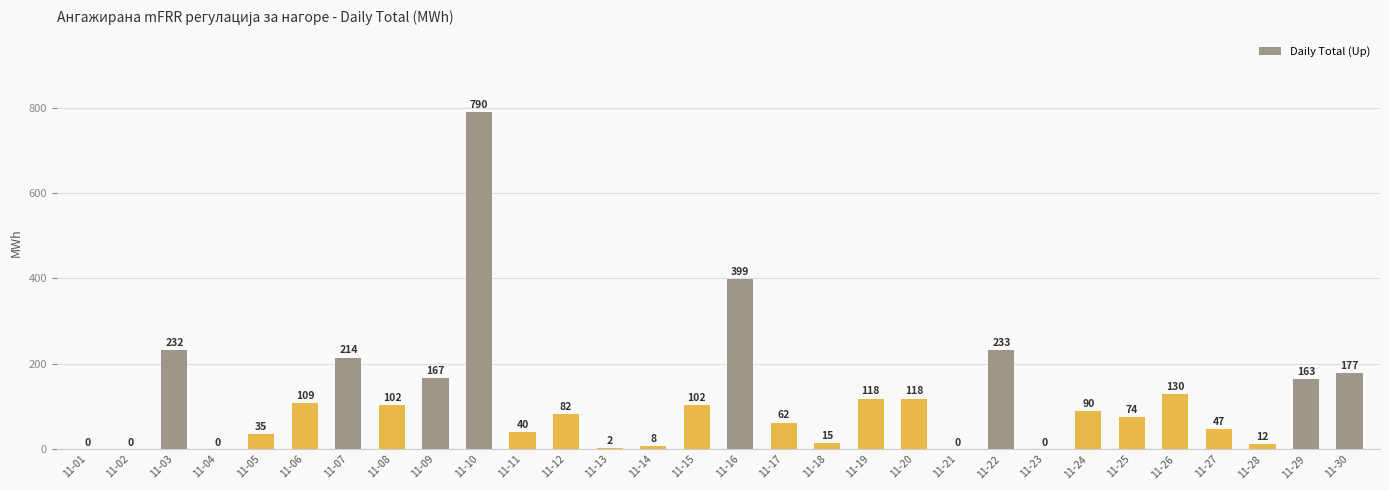

What is the sum of the values at 11-24 and 11-19?

208.2